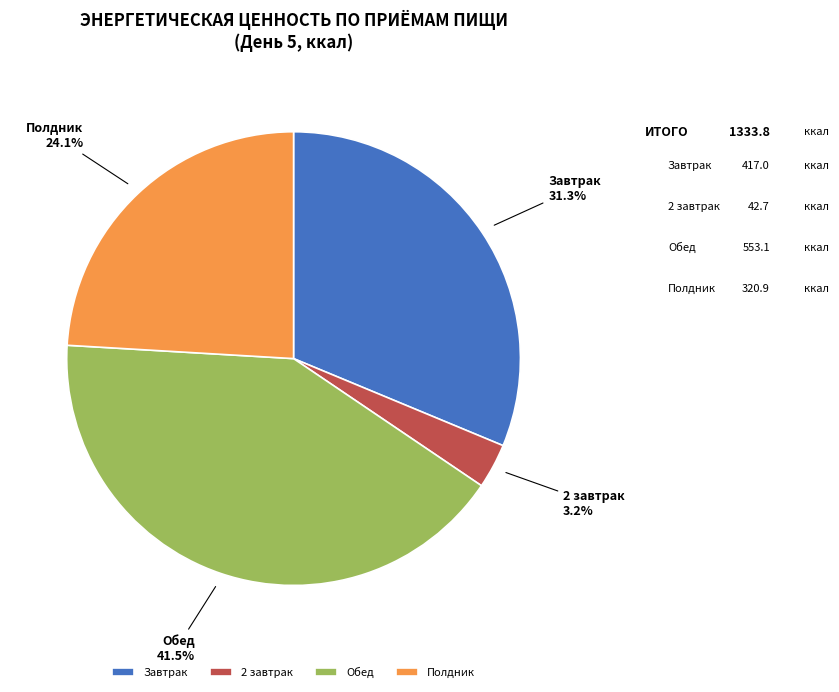

Rank the categories by value from highest to lowest.

Обед, Завтрак, Полдник, 2 завтрак